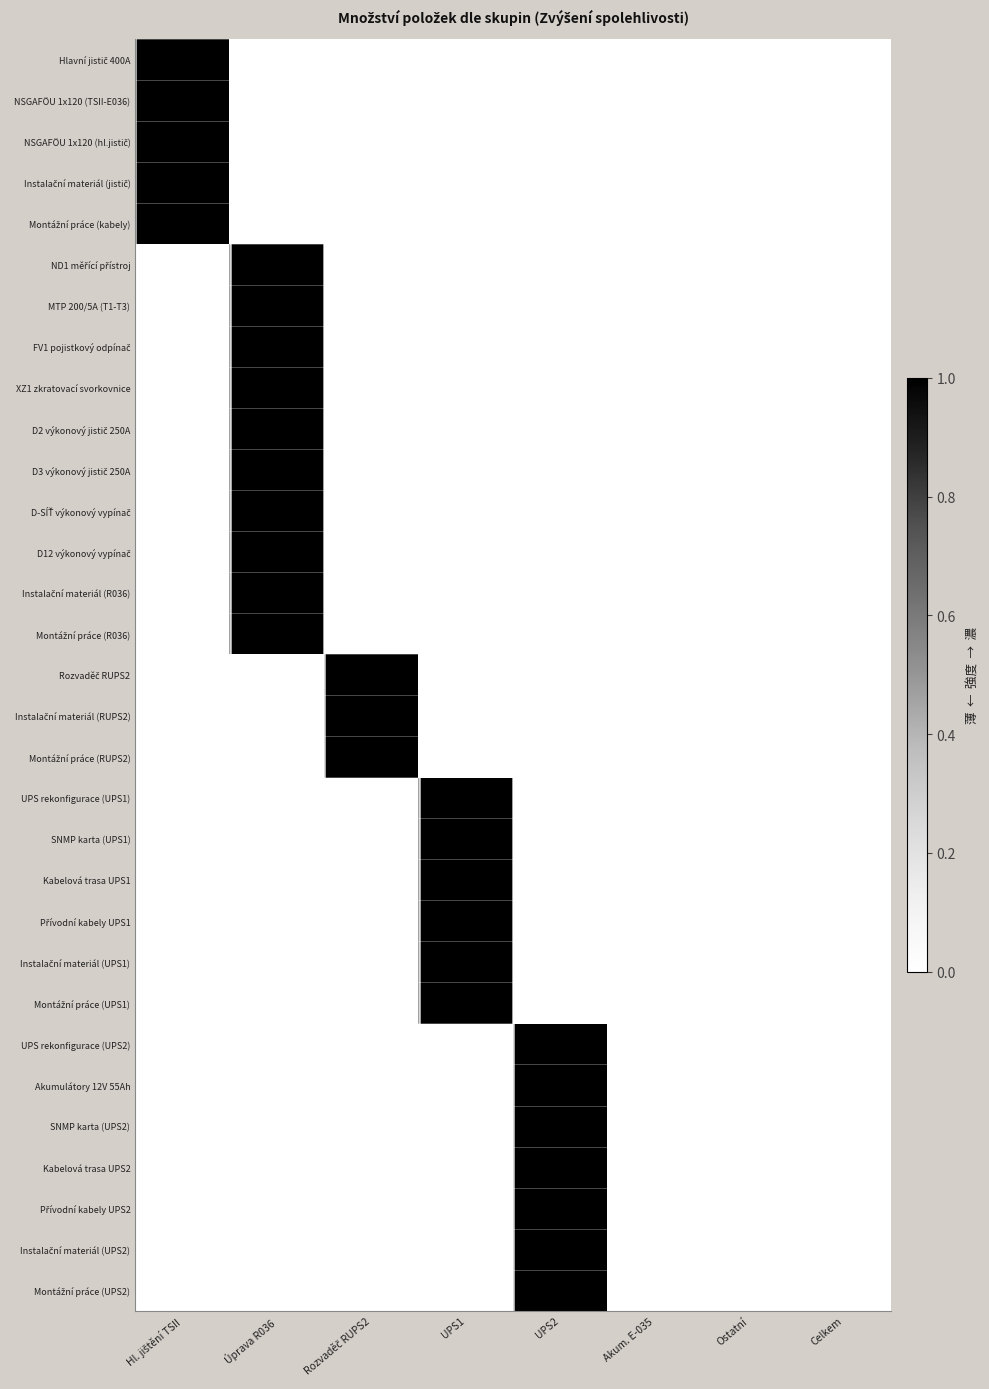

Which series has the largest range (max minus min)?

Hlavní jistič 400A